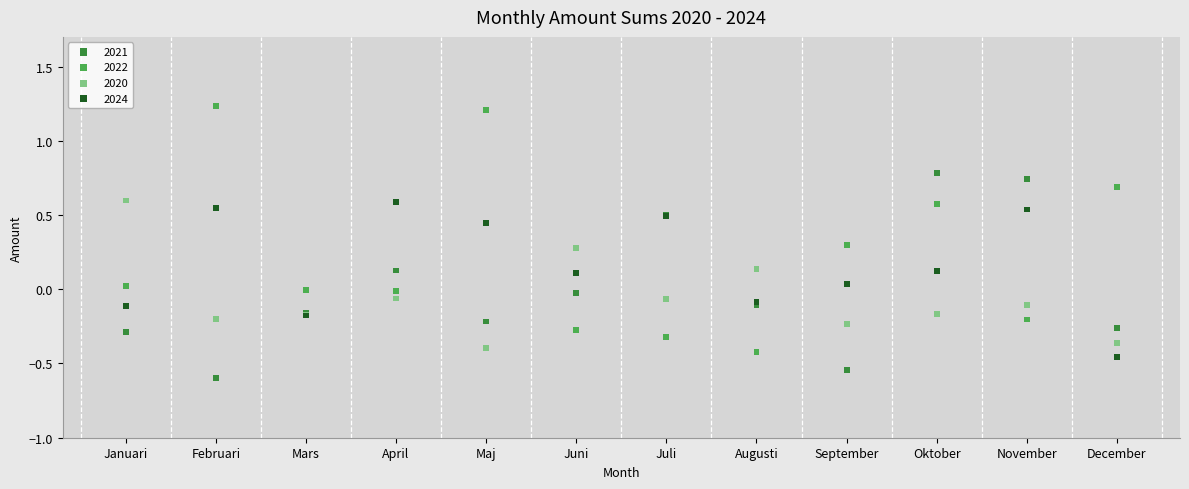

Which series has the widest spread of Y values?

2022